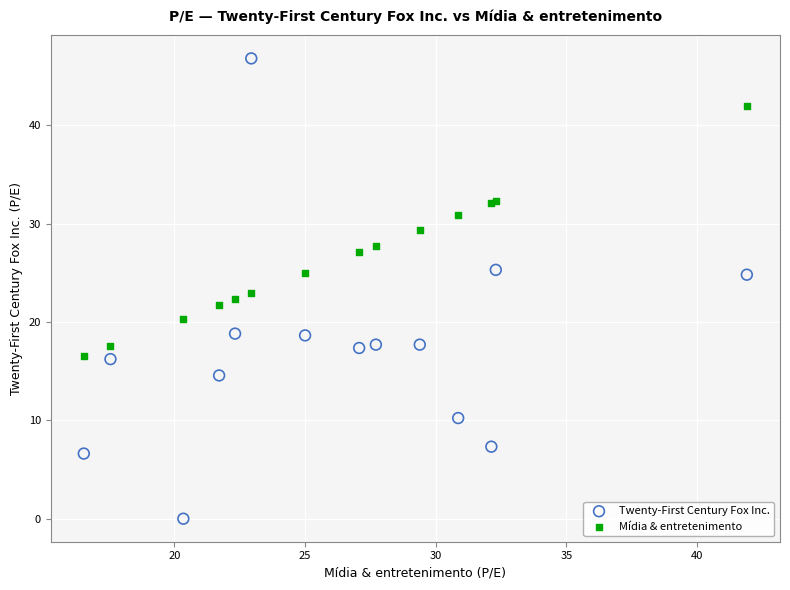

Which series reaches the maximum Y coordinate?

Twenty-First Century Fox Inc.